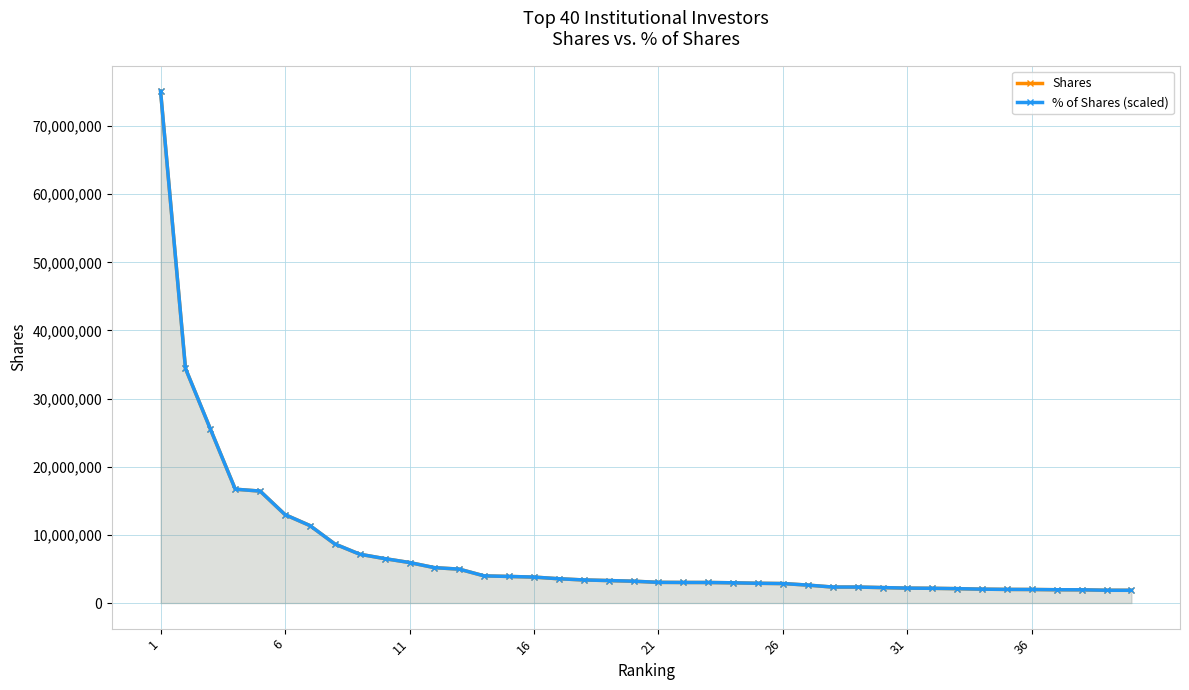

Count the number of data series in this chart.

2